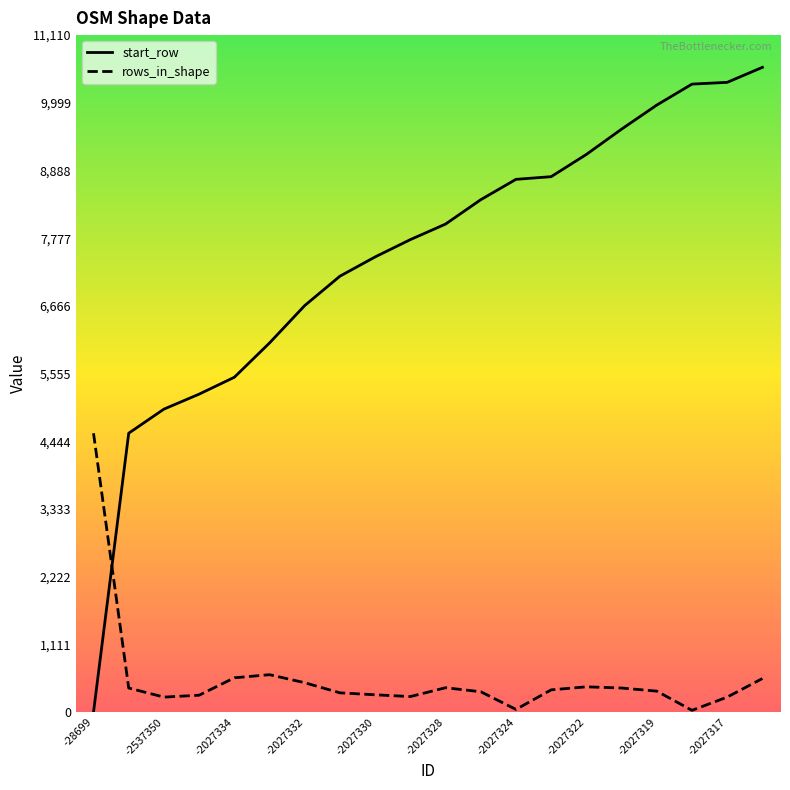

Which series ends up on top after the final intersection of rows_in_shape and start_row?

start_row